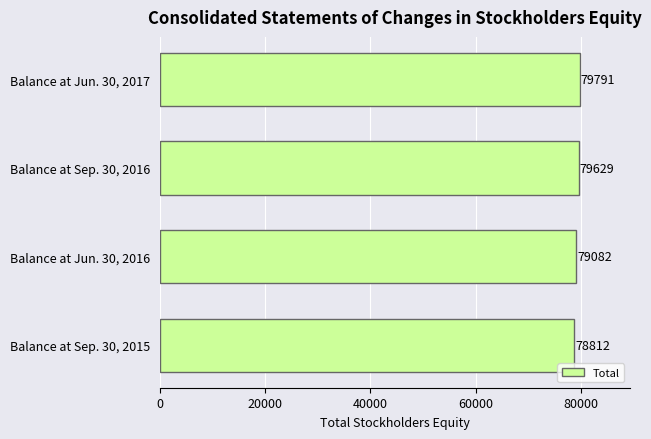

What is the change in value from Balance at Sep. 30, 2015 to Balance at Jun. 30, 2017?

+979